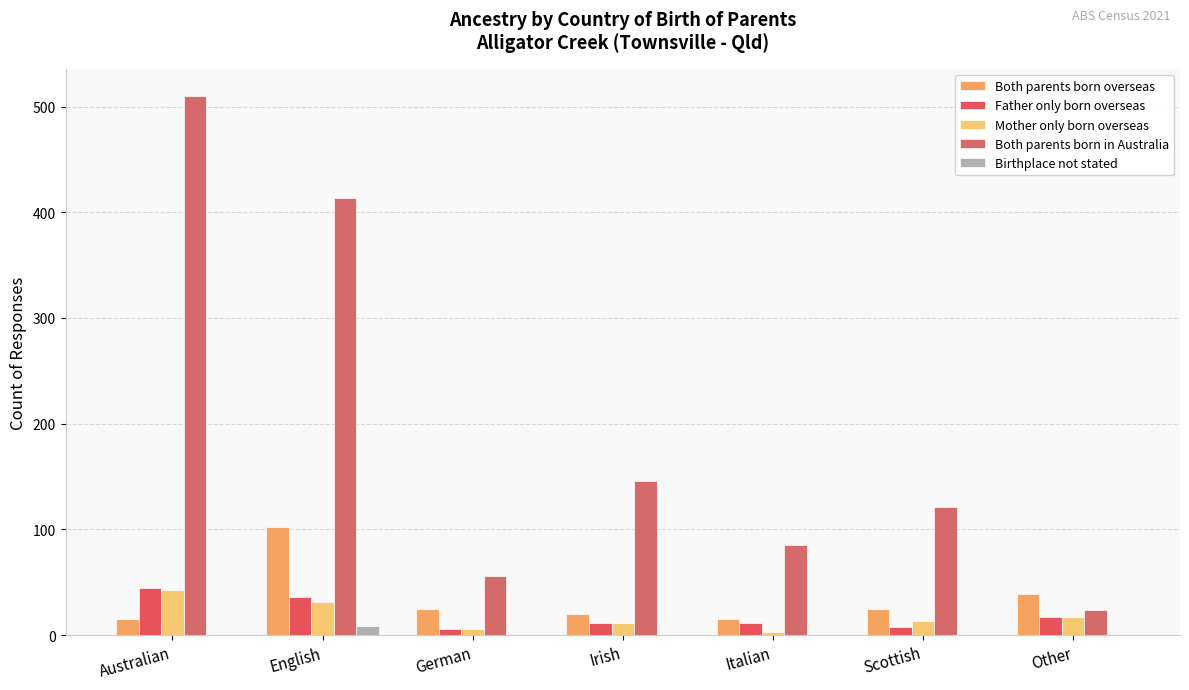

Where is Birthplace not stated nearest to the value 4?

Australian